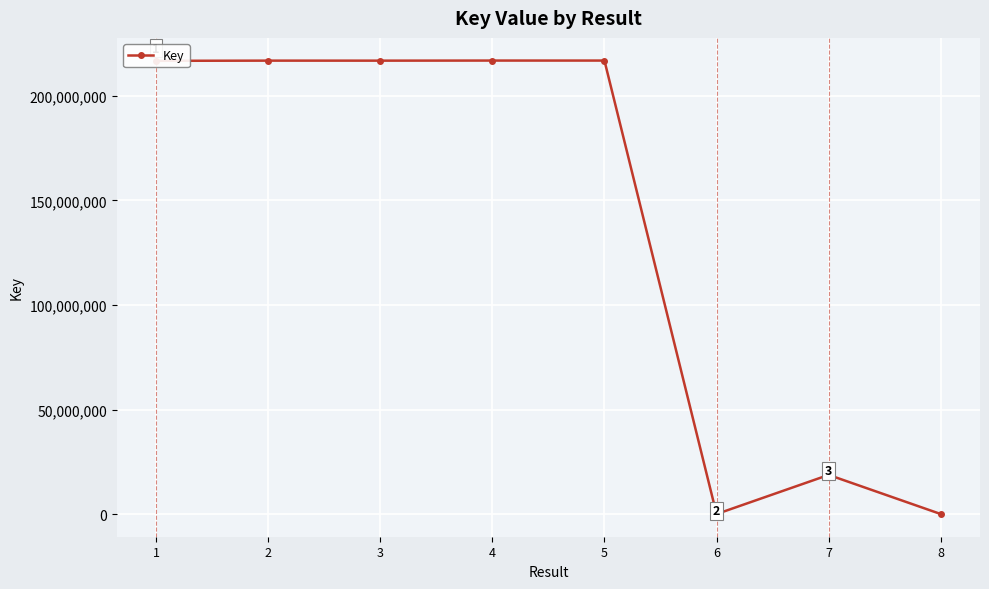

True or false: there are more than 1 points higher than both neighbors.

True